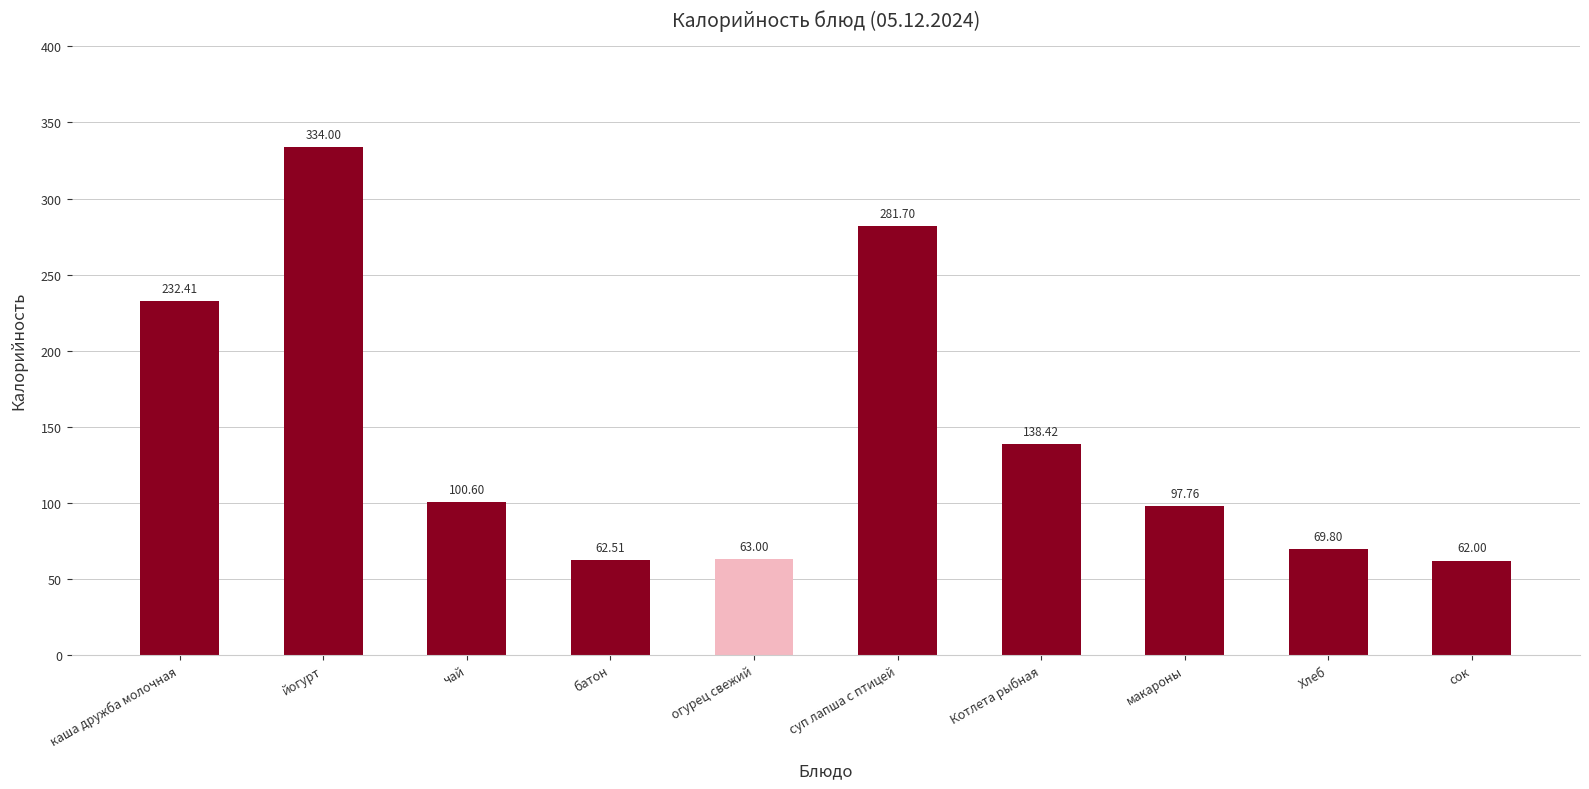

List the labels in order of value, smallest first.

сок, батон, огурец свежий, Хлеб, макароны, чай, Котлета рыбная, каша дружба молочная, суп лапша с птицей, йогурт